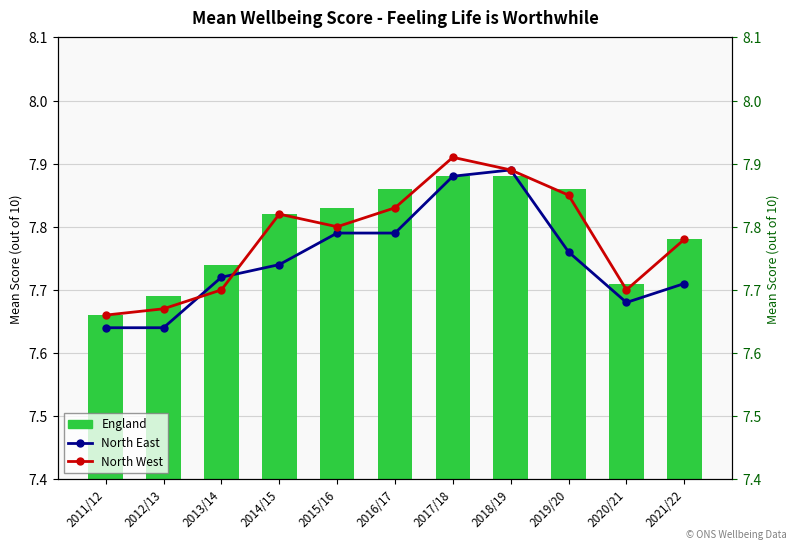

True or false: North East has a value of 7.7 at 2014/15.

True